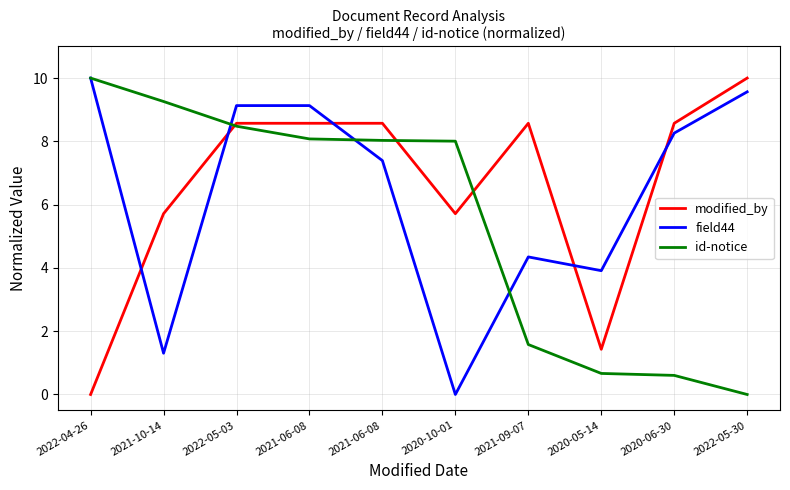

At which category does the chart reach its minimum across all series?

2022-04-26